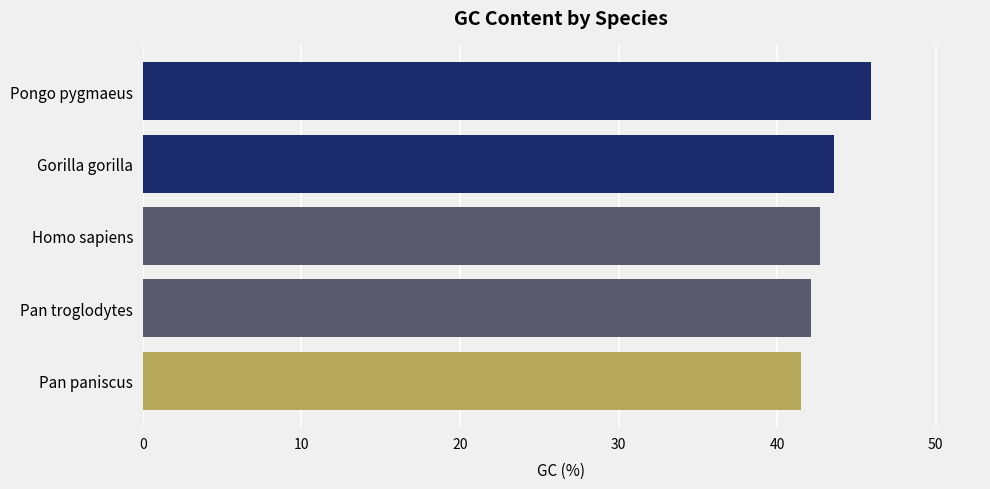

How many bars are there in total?

5